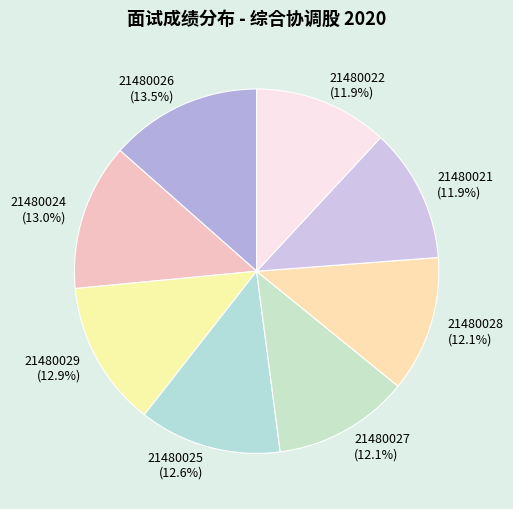

How many segments does this pie chart have?

8